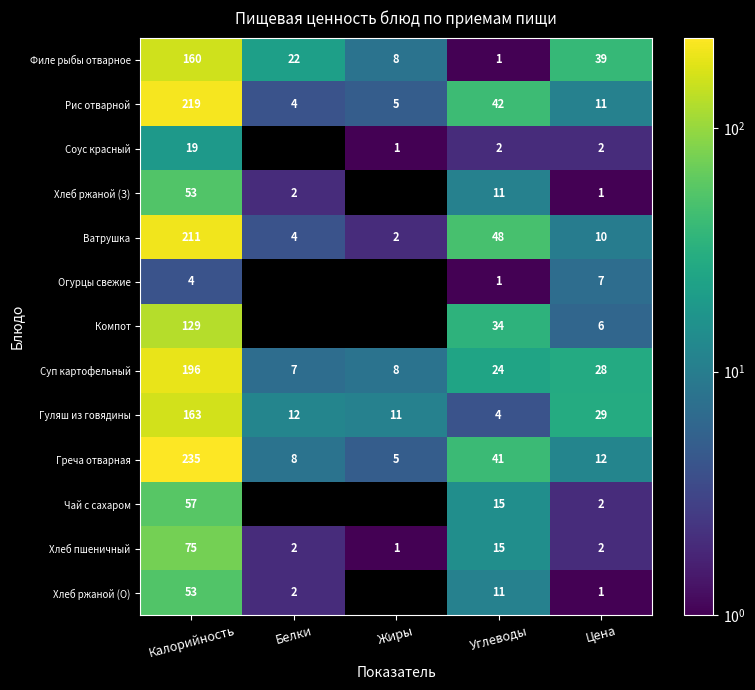

Is it true that Чай с сахаром equals 2 at Цена?

True